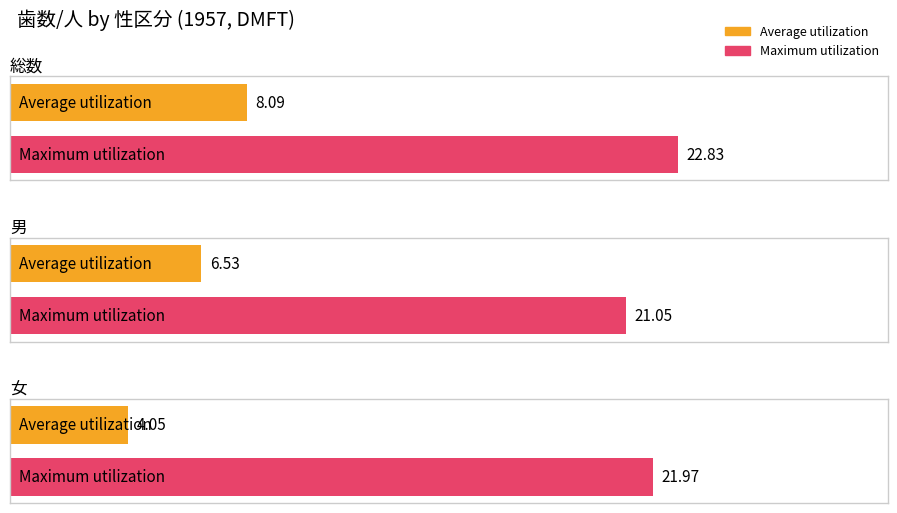

What is the sum of the Average utilization values at 女 and 総数?

12.1